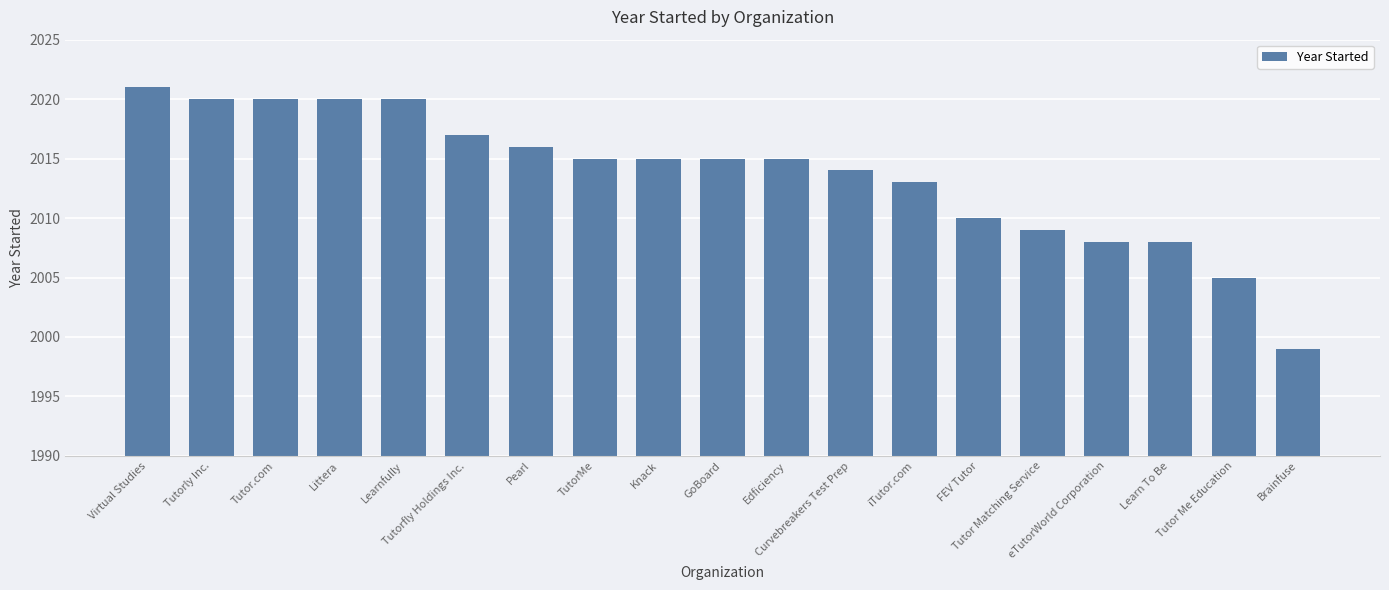

Which label corresponds to the smallest value in the chart?

Brainfuse